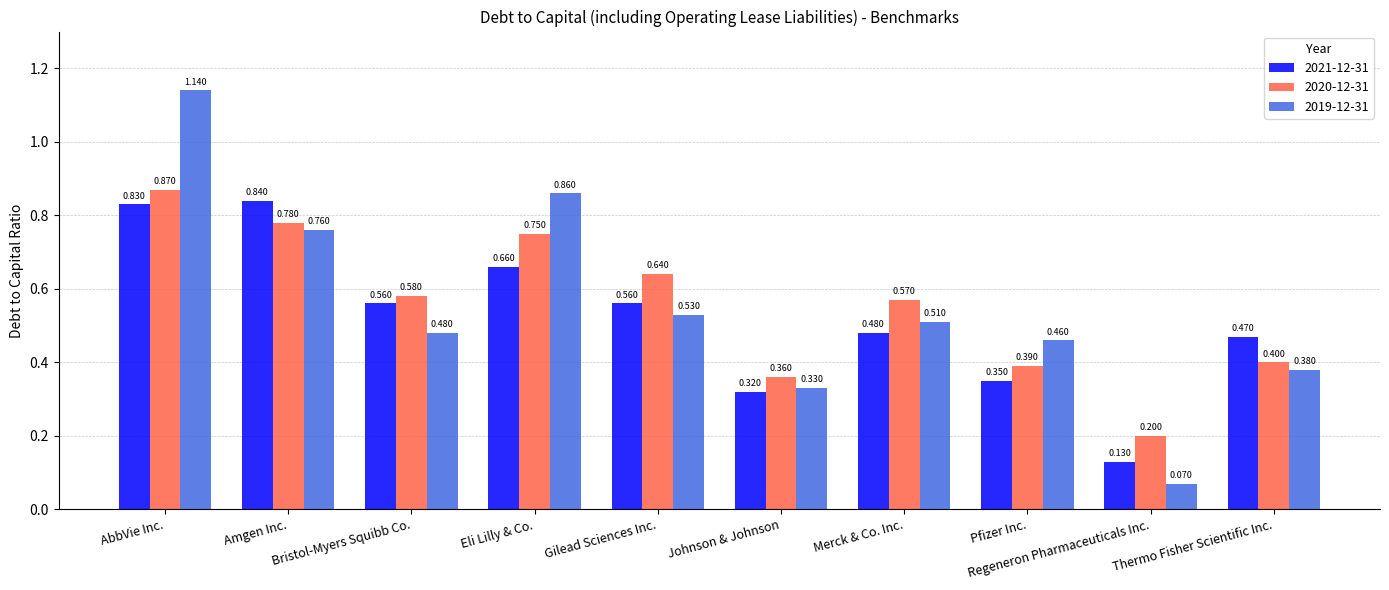

Where is 2020-12-31 nearest to the value 0?

Regeneron Pharmaceuticals Inc.